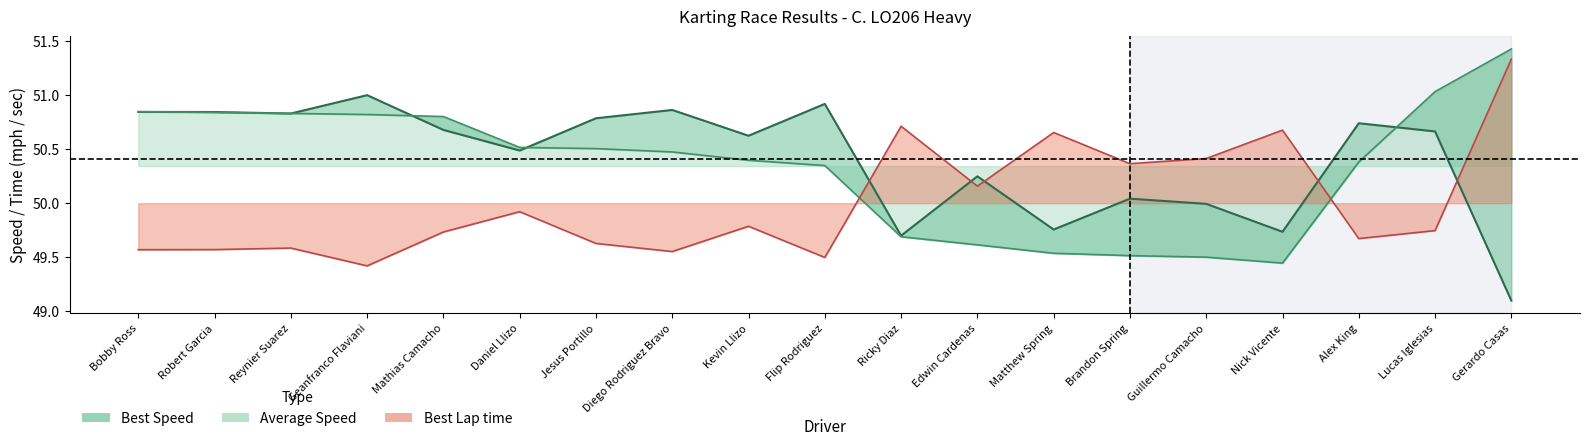

What is the label of the 16th point from the left?

Nick Vicente